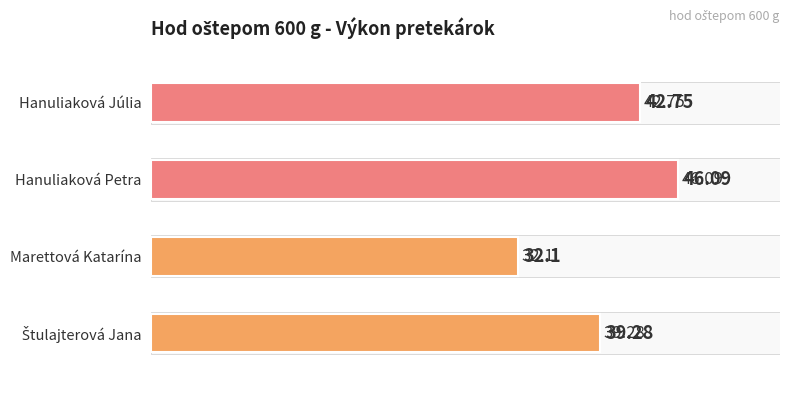

The chart shows a value of 11.7 at 1. True or false?

False